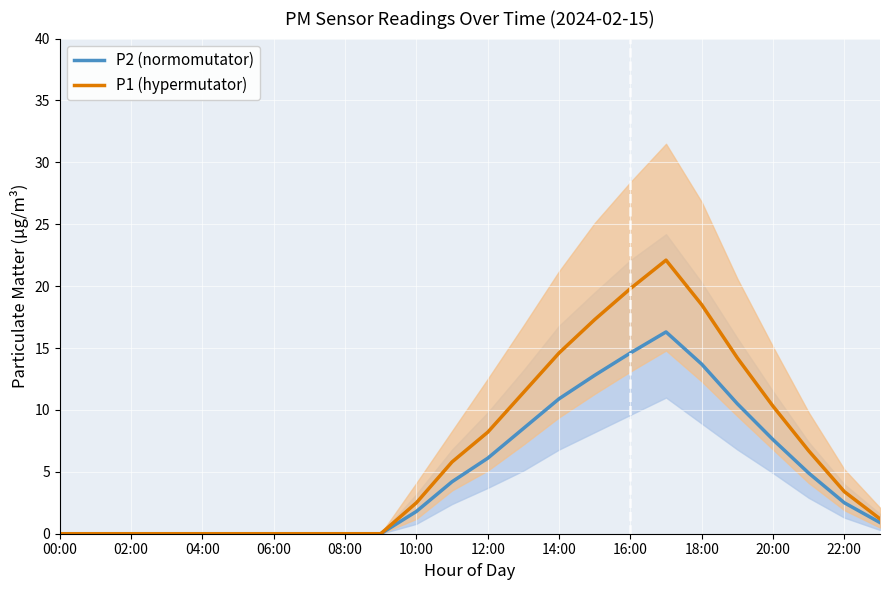

Is it true that P2 (mean) equals 16.3 at 17?

True